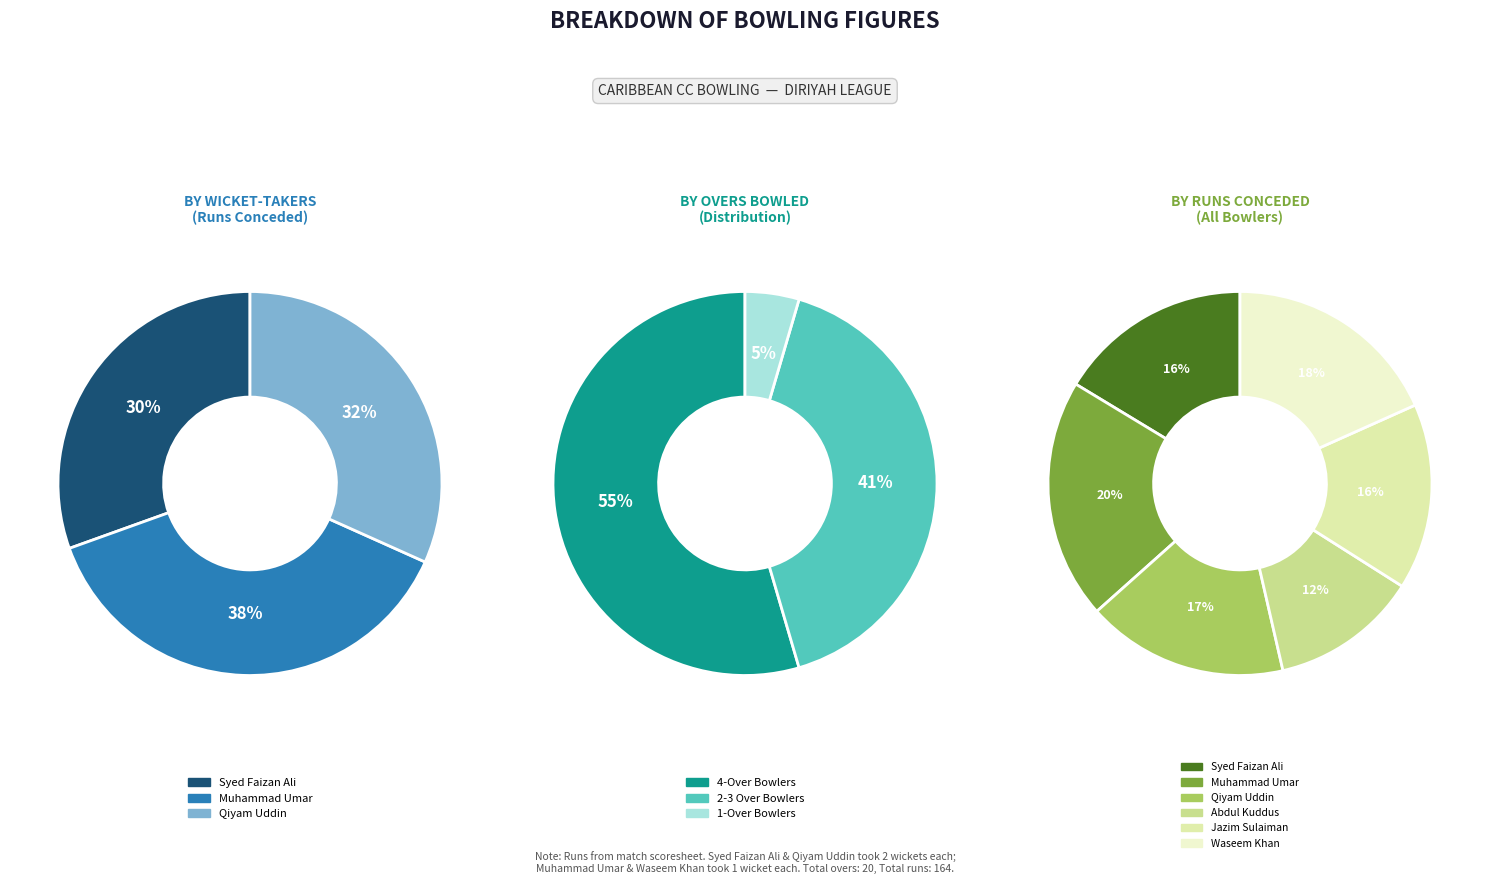

Which has a higher value, Muhammad Umar or Syed Faizan Ali?

Muhammad Umar